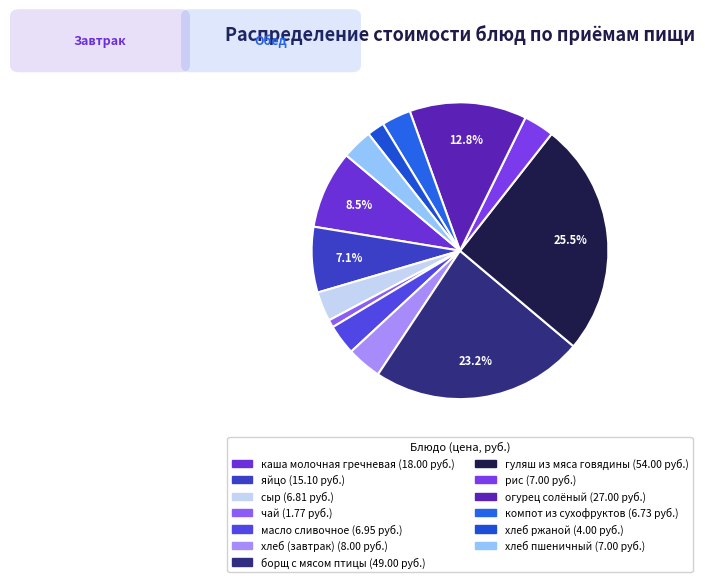

What percentage is the каша молочная гречневая slice, to the nearest percent?

9%